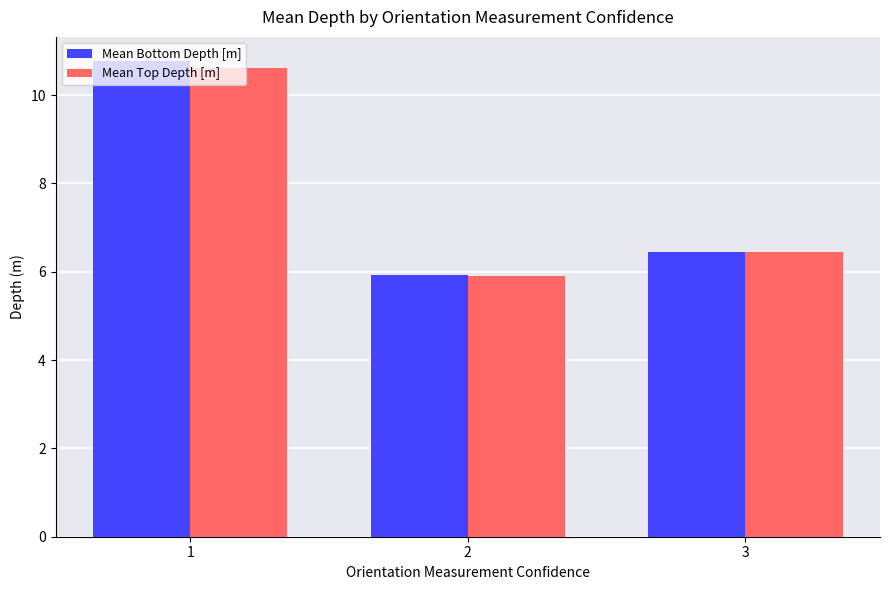

What is the average value of the Mean Bottom Depth [m] series?

7.7